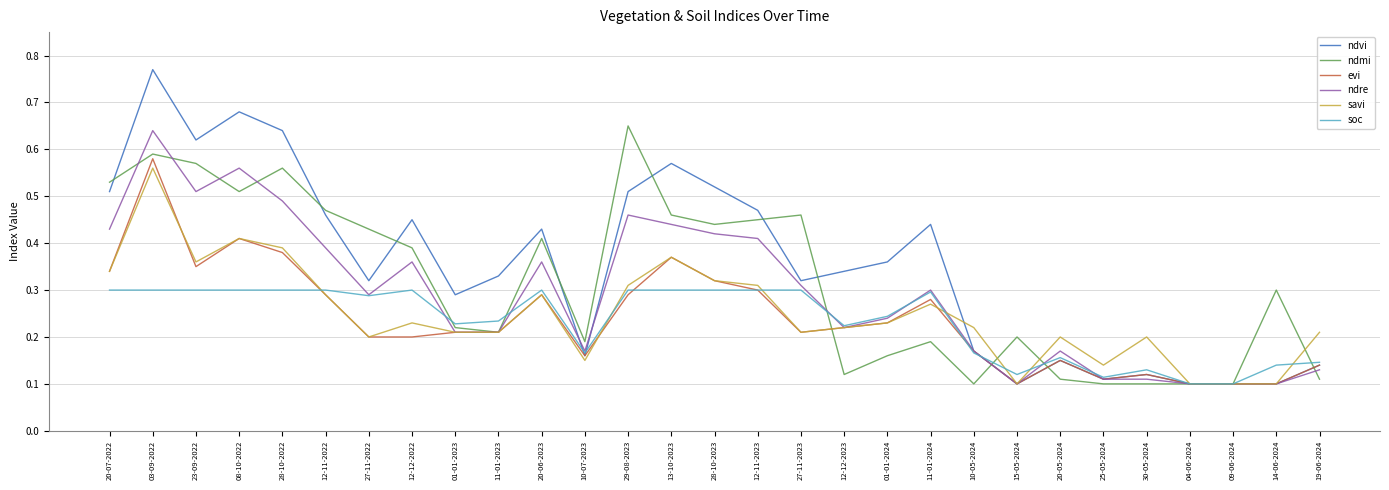

What is the total value across all series at 27-11-2023?

1.8